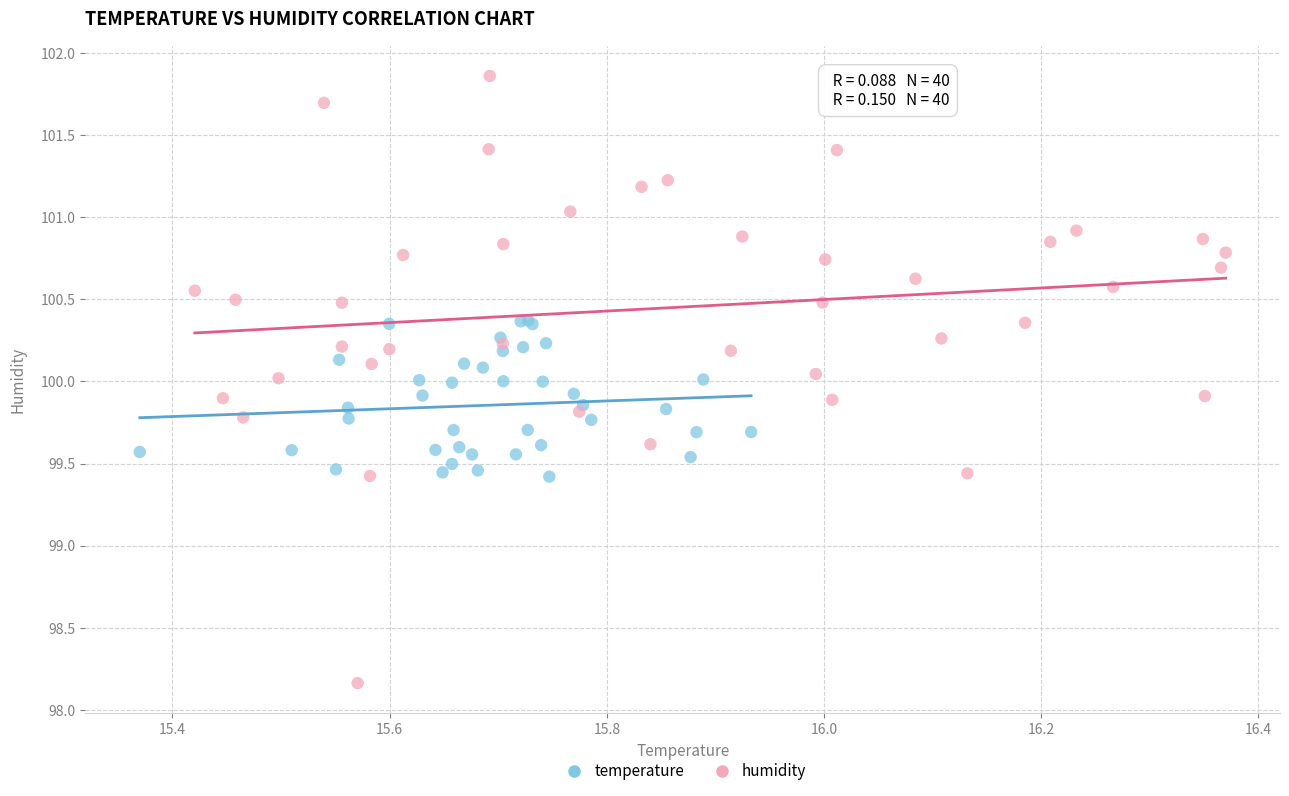

Which series contains the lowest Y value?

humidity